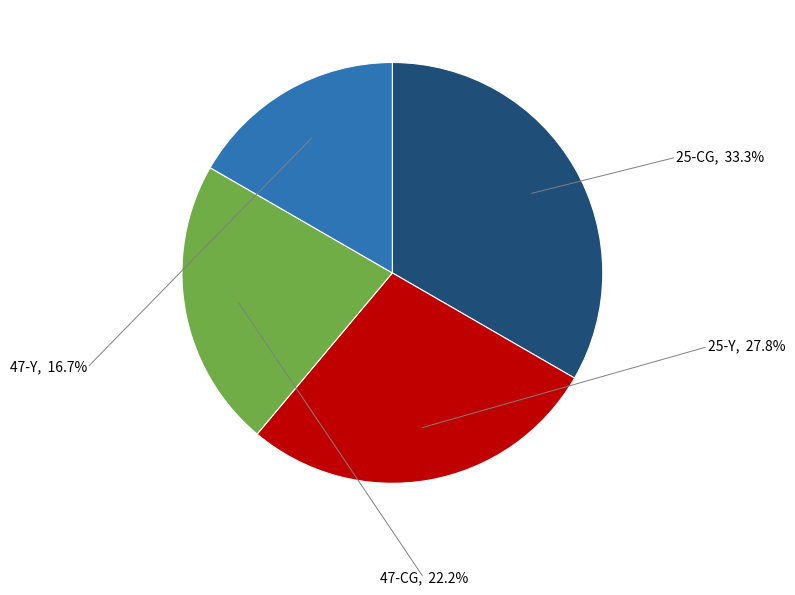

To the nearest percent, what is the difference between the 47-CG and 25-CG slice percentages?

11%